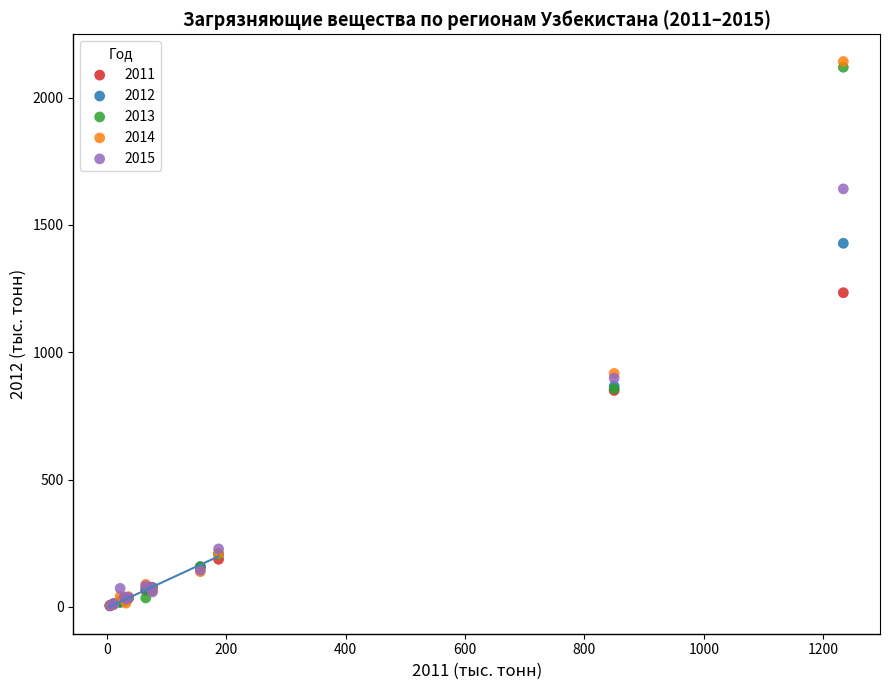

What are all the series names shown in the legend?

2011, 2012, 2013, 2014, 2015